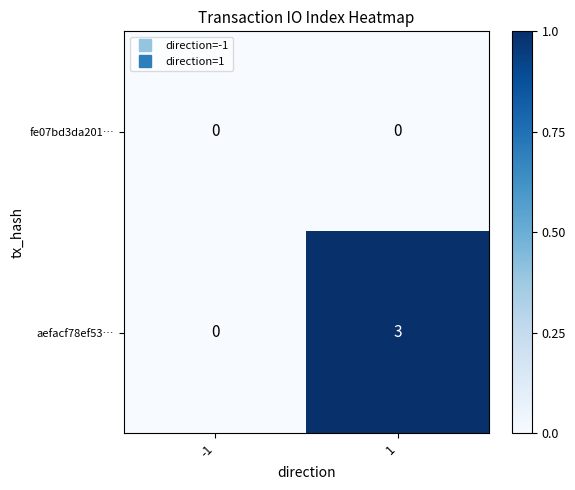

List the series in order of their overall mean, highest first.

aefacf78ef53…, fe07bd3da201…